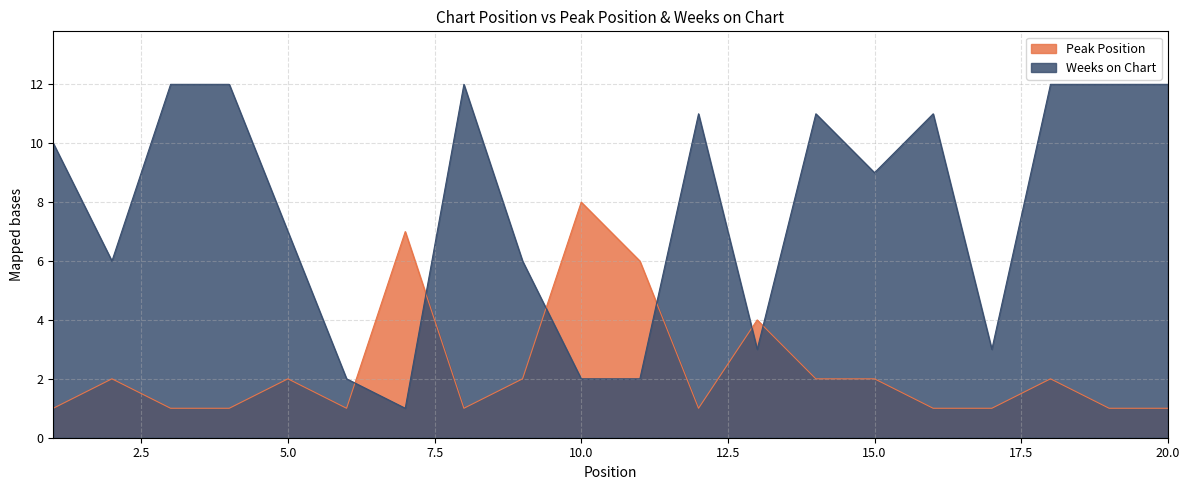

How many distinct data groups are displayed?

2